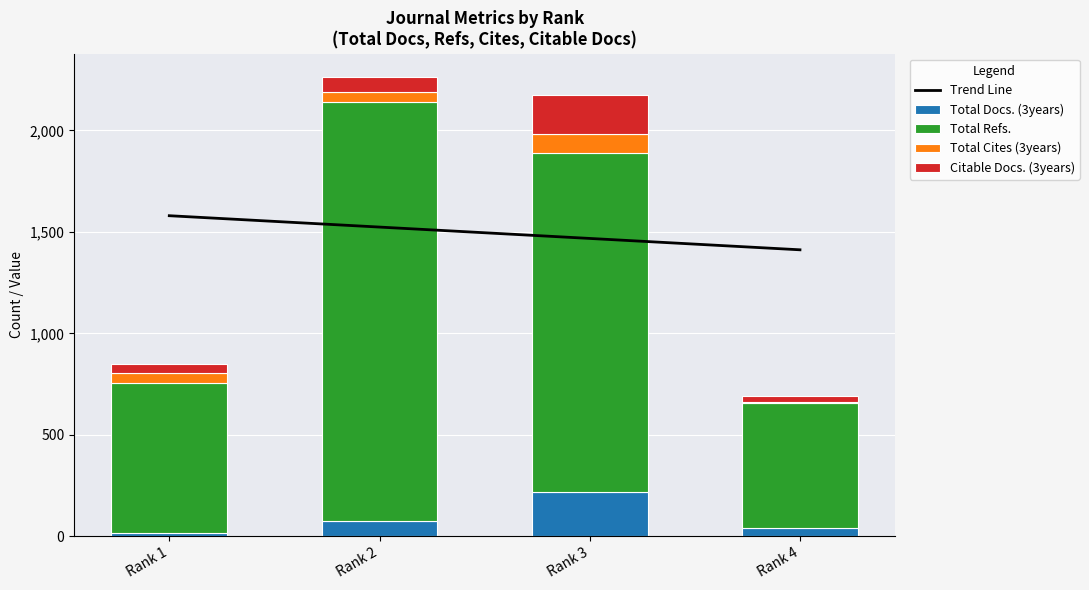

What are all the series names shown in the legend?

Trend Line, Total Docs. (3years), Total Refs., Total Cites (3years), Citable Docs. (3years)